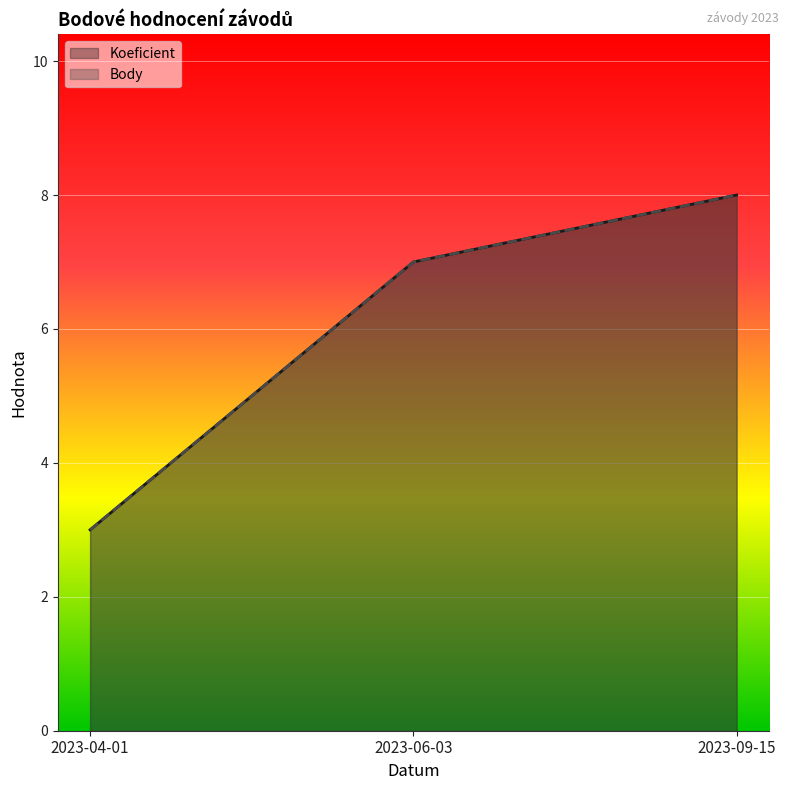

Reading left to right, extract all data points from this chart.

Koeficient: 3	7	8
Body: 3	7	8